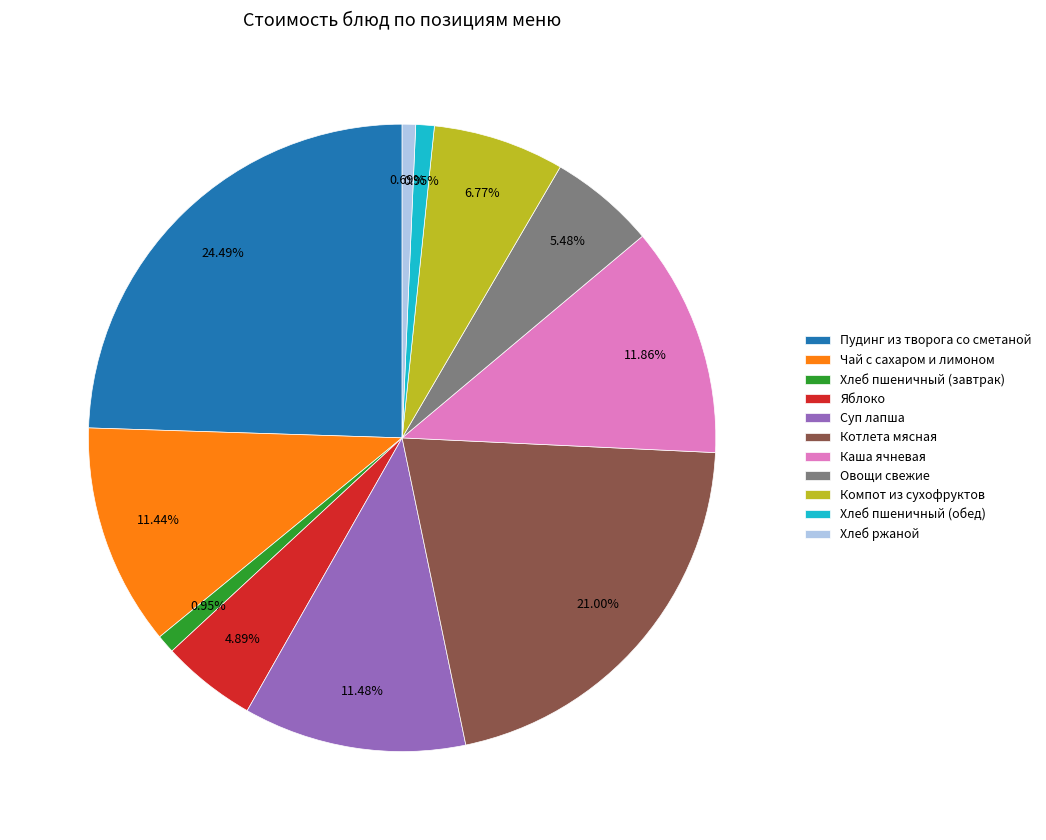

What is the largest slice in the pie chart?

Пудинг из творога со сметаной